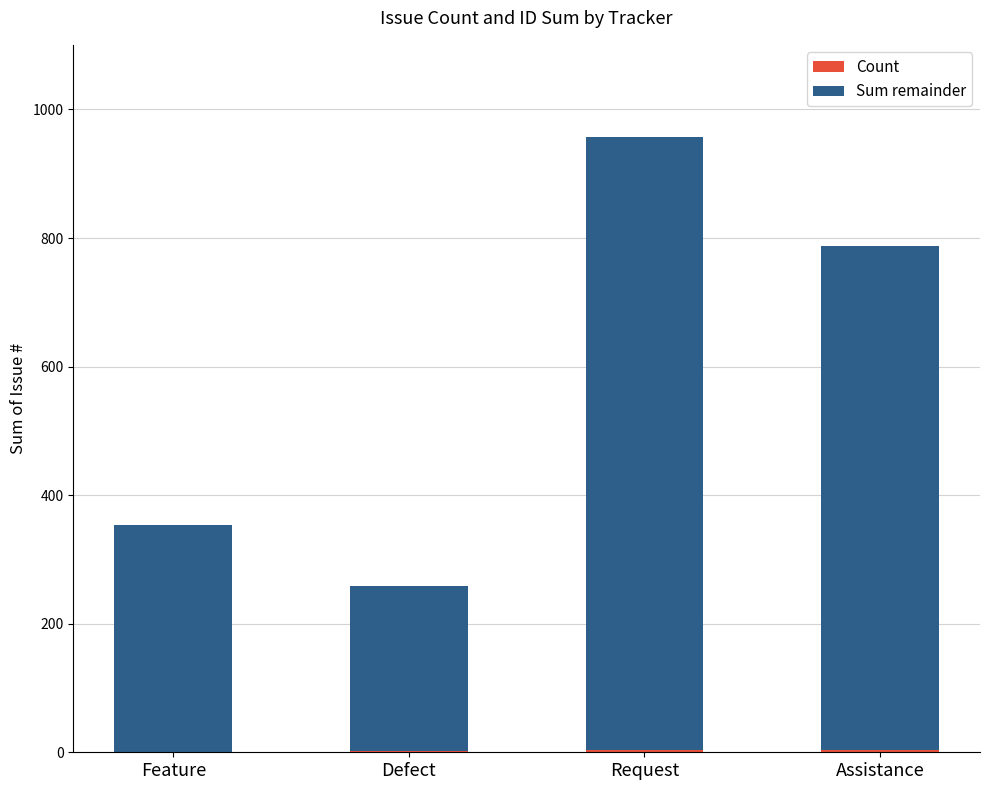

At which category is the sum across all series the highest?

Request